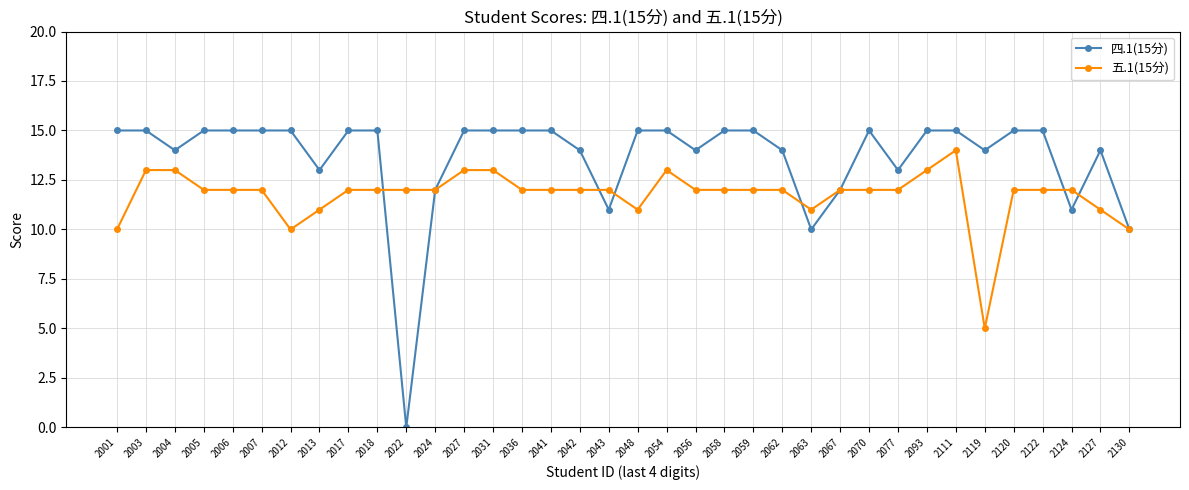

Is the value of 五.1(15分) at 2031 greater than the value of 四.1(15分) at 2062?

No